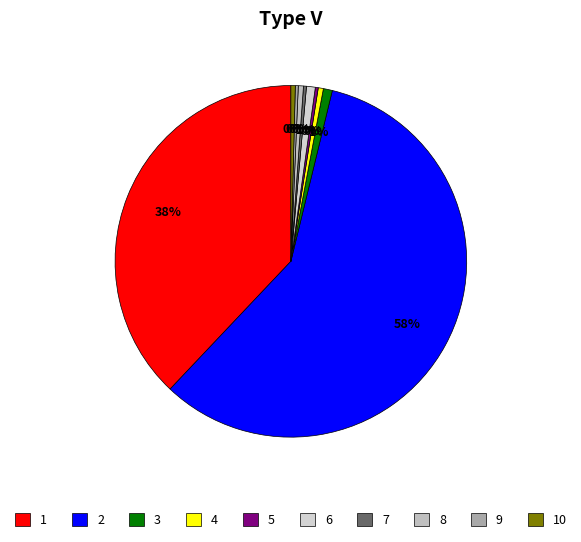

How many segments does this pie chart have?

10